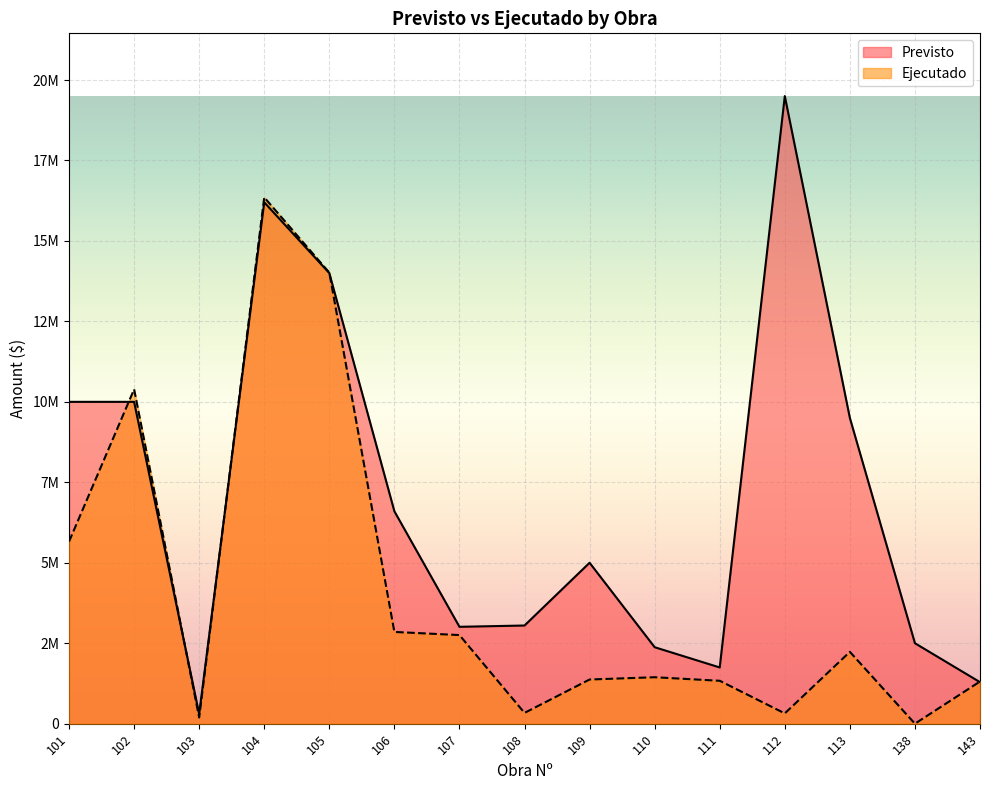

Where is the first local minimum for Ejecutado?

103